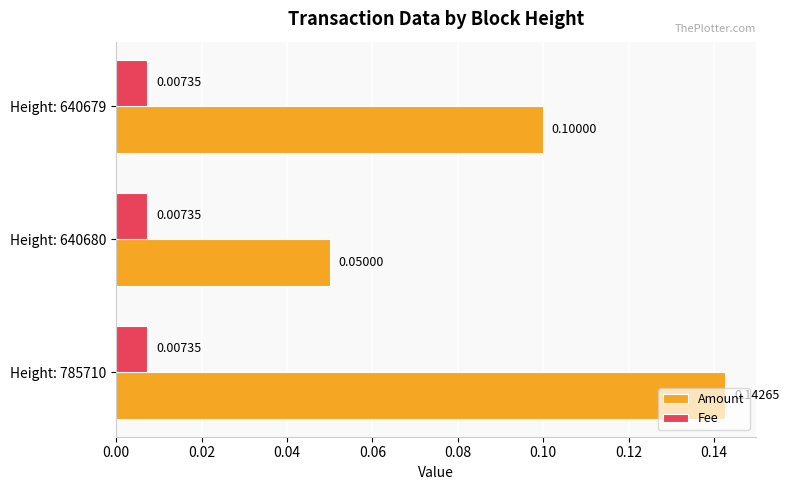

List the series in order of their overall mean, lowest first.

Fee, Amount